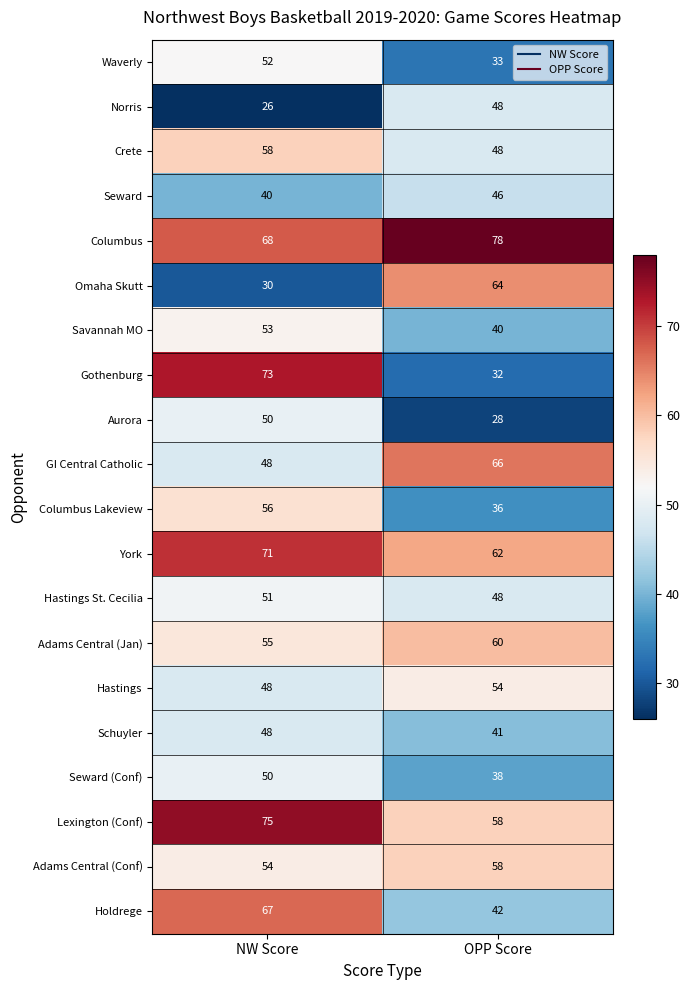

What is the difference between the highest and lowest values at OPP Score?

50